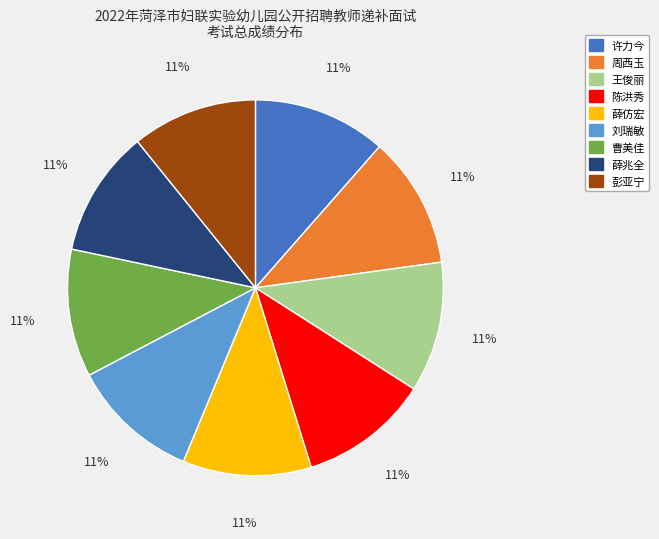

Does 陈洪秀 account for over 50% of the chart?

No